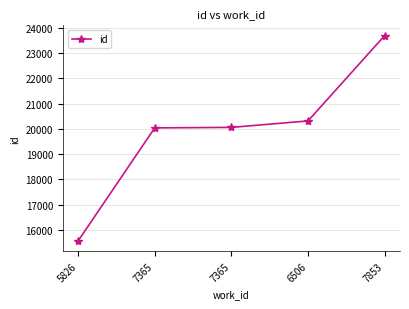

How many data points are less than 20061?

2